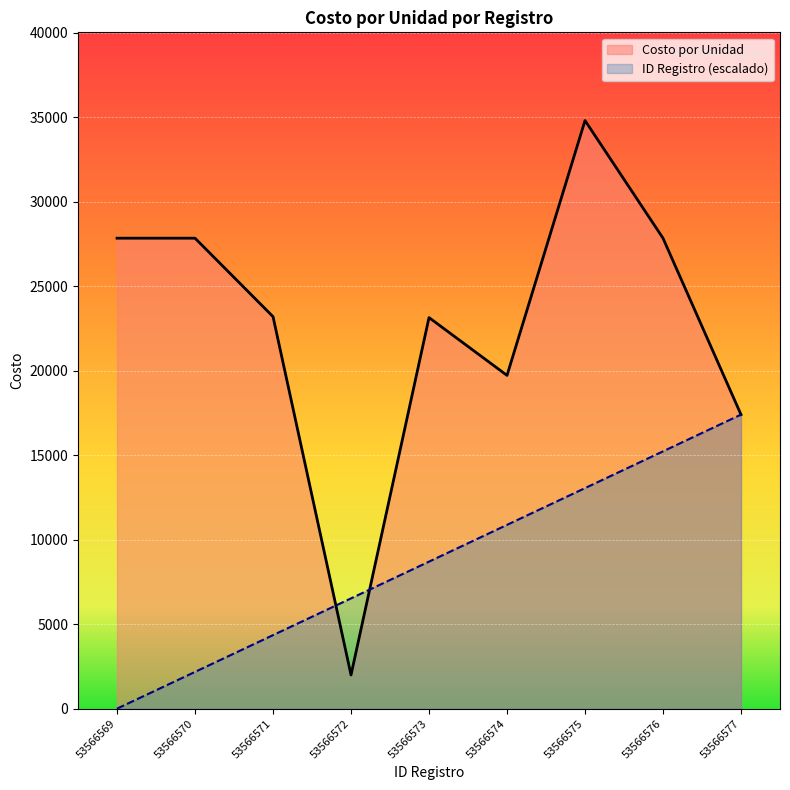

How many lines are shown in the chart?

2